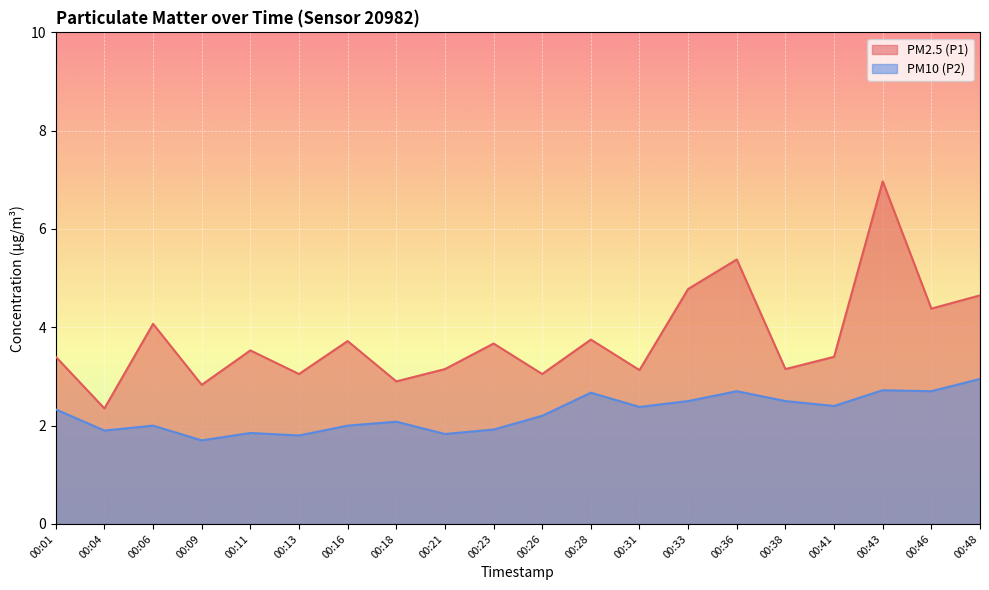

Which category has the lowest value in the PM10 (P2) series?

00:09